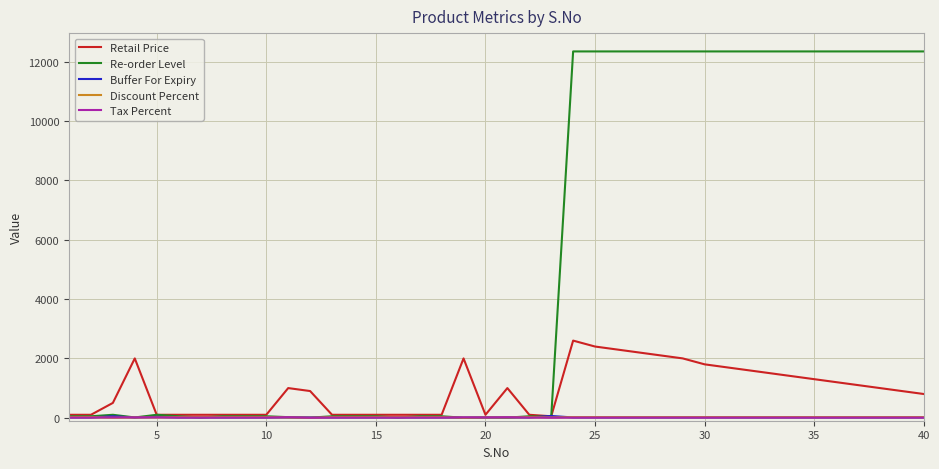

What is the greatest value displayed?

12345